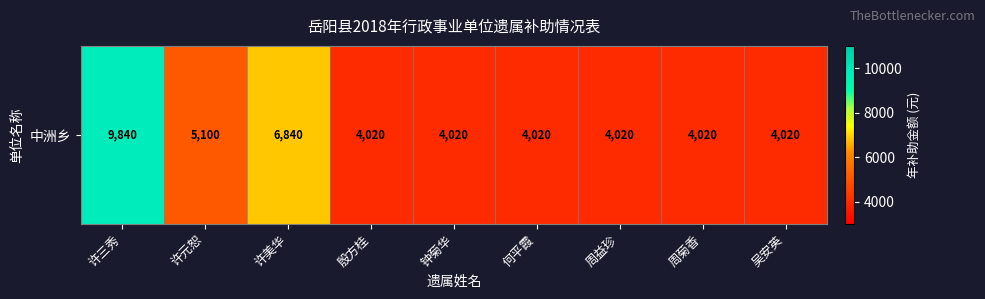

How many values are between 4020 and 5100?

7